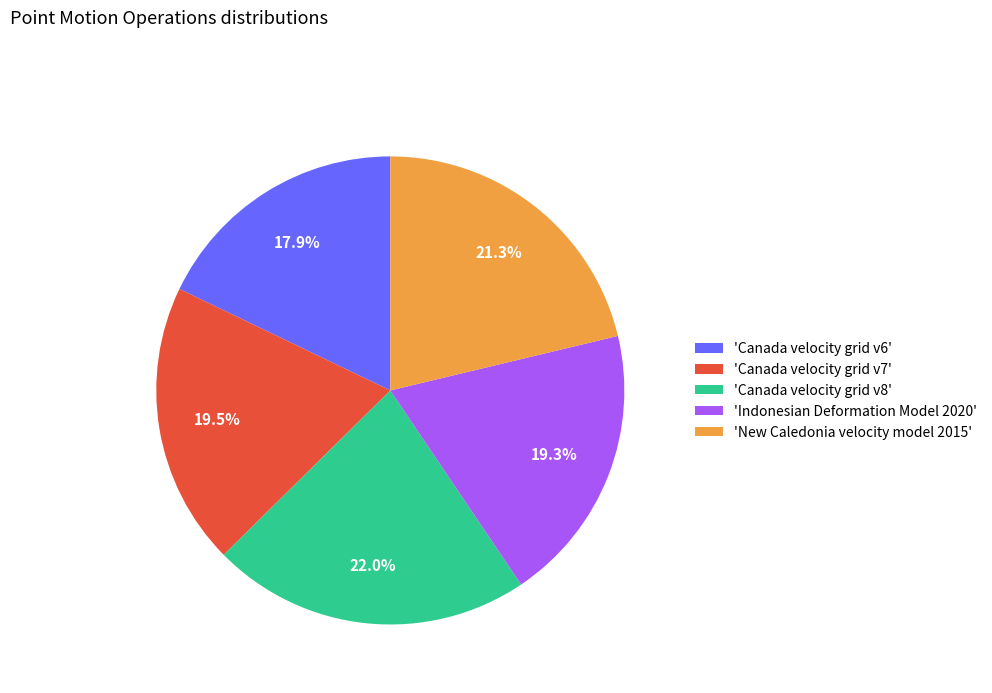

Between 'Canada velocity grid v8' and 'New Caledonia velocity model 2015', which is larger?

'Canada velocity grid v8'